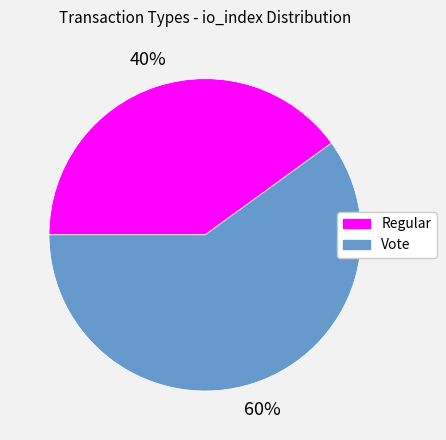

How many segments does this pie chart have?

2